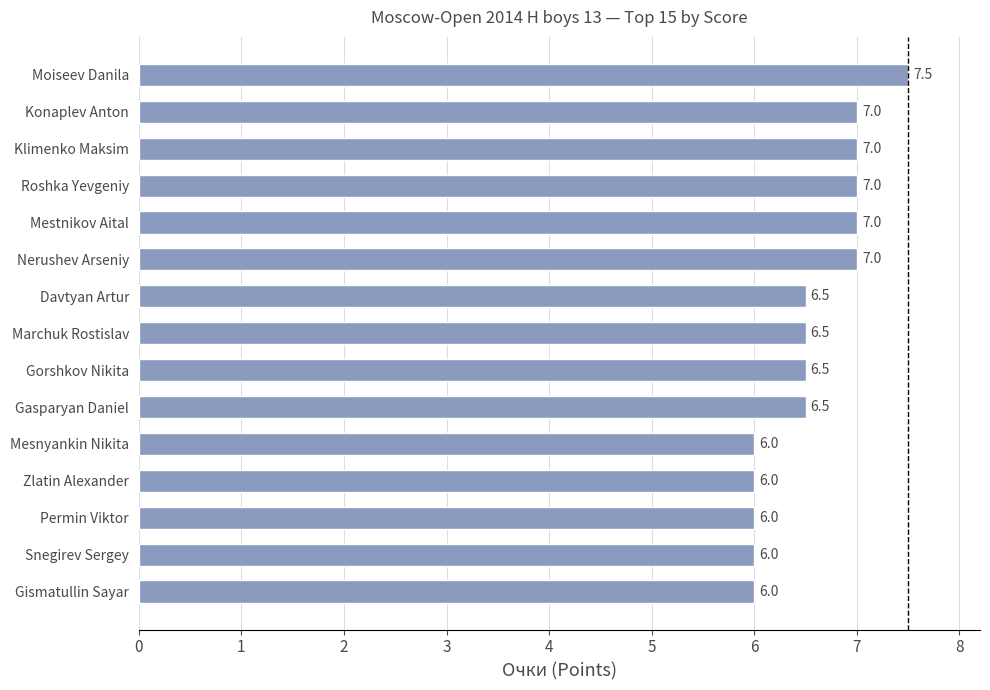

What value does the data have at Moiseev Danila?

7.5